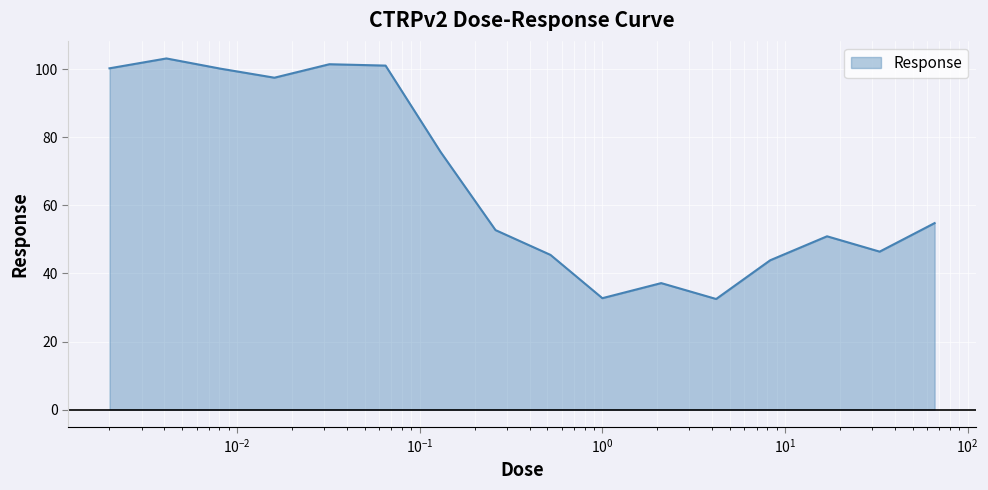

What is the minimum value shown in the chart?

32.5